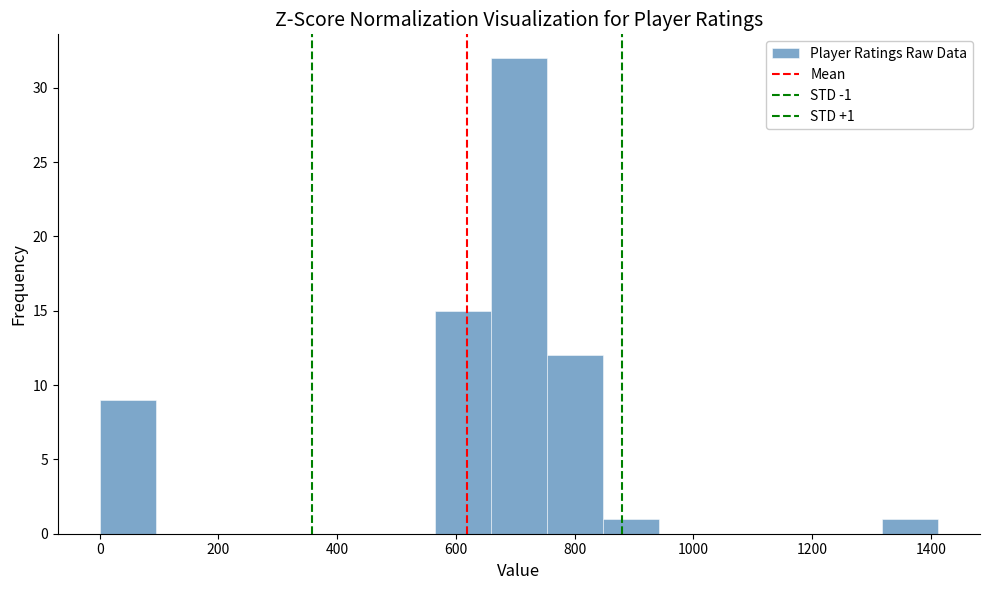

Over which range of the x-axis is the bar tallest?

660 to 760